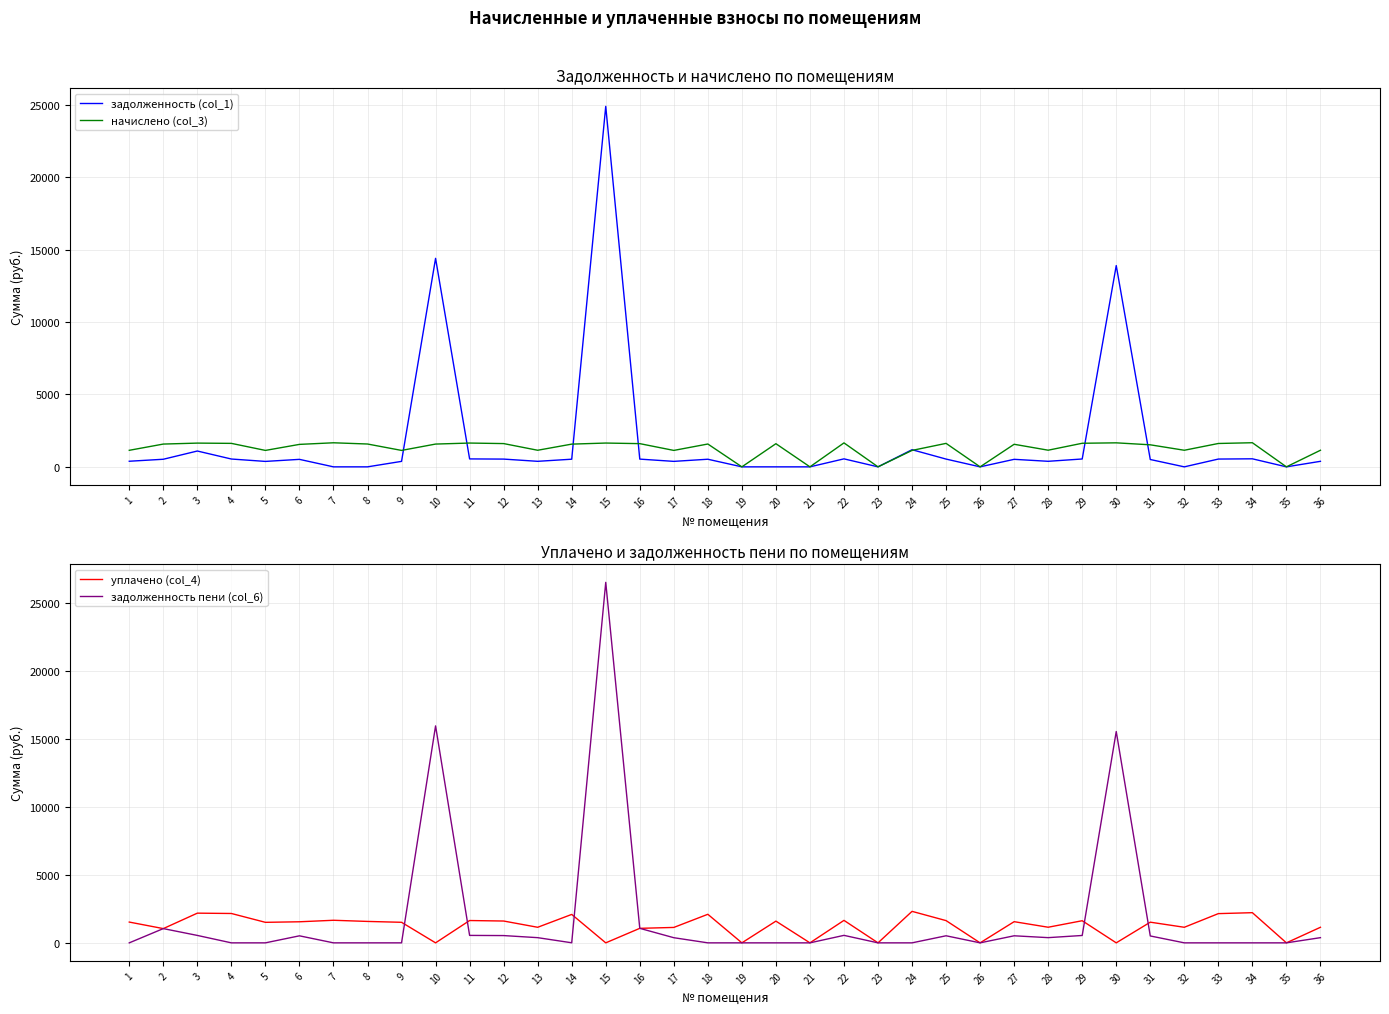

Reading right to left, extract all data points from this chart.

задолженность (col_1): 36=382.2	35=0.0	34=555.5	33=538.3	32=0.0	31=507.6	30=13907.7	29=543.2	28=383.4	27=519.9	26=0.0	25=536.7	24=1184.0	23=0.0	22=551.8	21=0.0	20=0.0	19=0.0	18=526.0	17=378.5	16=534.6	15=24910.6	14=528.2	13=382.2	12=535.8	11=548.1	10=14407.5	9=378.5	8=0.0	7=0.0	6=517.4	5=375.6	4=540.8	3=1093.8	2=524.8	1=387.2
начислено (col_3): 36=1146.7	35=0.0	34=1666.5	33=1614.9	32=1146.7	31=1522.7	30=1659.2	29=1629.7	28=1150.3	27=1559.6	26=0.0	25=1622.3	24=1135.6	23=0.0	22=1655.5	21=0.0	20=1600.2	19=0.0	18=1578.0	17=1135.6	16=1603.9	15=1644.4	14=1570.7	13=1146.7	12=1607.5	11=1644.4	10=1574.3	9=1135.6	8=1578.0	7=1662.8	6=1552.2	5=1135.6	4=1622.3	3=1640.7	2=1574.3	1=1143.0
уплачено (col_4): 36=1146.7	35=0.0	34=2222.0	33=2153.2	32=1146.7	31=1522.7	30=0.0	29=1629.7	28=1150.3	27=1559.6	26=0.0	25=1637.9	24=2319.6	23=0.0	22=1655.5	21=0.0	20=1600.2	19=0.0	18=2104.0	17=1135.6	16=1069.2	15=0.0	14=2094.2	13=1146.7	12=1607.5	11=1644.4	10=0.0	9=1514.1	8=1578.0	7=1662.8	6=1552.2	5=1511.2	4=2163.0	3=2187.6	2=1049.6	1=1530.2
задолженность пени (col_6): 36=382.2	35=0.0	34=0.0	33=0.0	32=0.0	31=507.6	30=15566.9	29=543.2	28=383.4	27=519.9	26=0.0	25=521.1	24=0.0	23=0.0	22=551.8	21=0.0	20=0.0	19=0.0	18=0.0	17=378.5	16=1069.2	15=26555.0	14=4.7	13=382.2	12=535.8	11=548.1	10=15981.8	9=0.0	8=0.0	7=0.0	6=517.4	5=0.0	4=0.0	3=546.9	2=1049.6	1=0.0